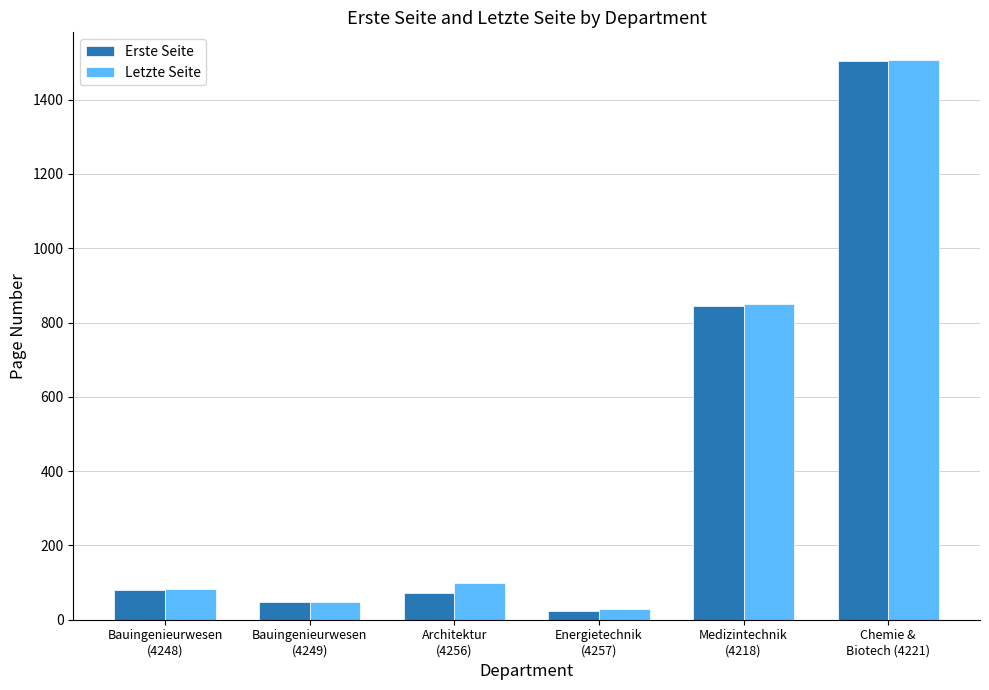

List the labels in order of Letzte Seite value, largest first.

Chemie &
Biotech (4221), Medizintechnik
(4218), Architektur
(4256), Bauingenieurwesen
(4248), Bauingenieurwesen
(4249), Energietechnik
(4257)